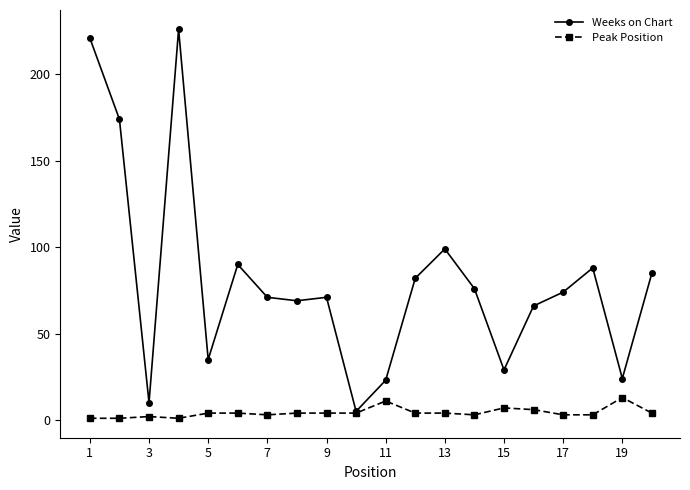

What is the value of the Weeks on Chart point at the 19th from the left?

24